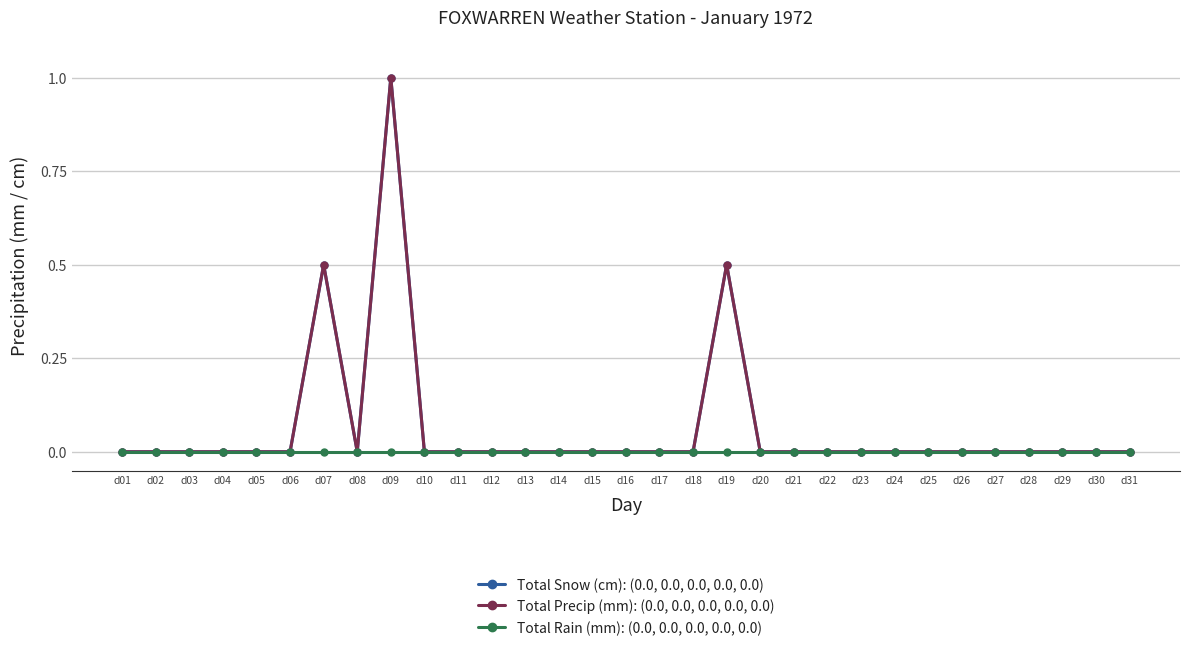

Where is Total Precip (mm): (0.0, 0.0, 0.0, 0.0, 0.0) nearest to the value 0?

d01